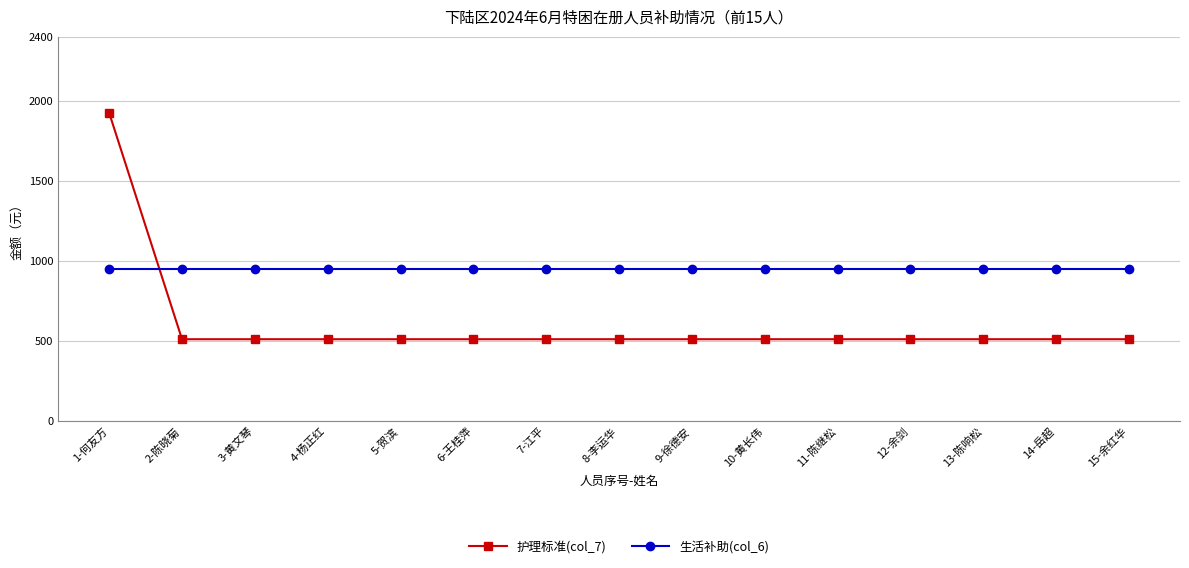

What are all the series names shown in the legend?

护理标准(col_7), 生活补助(col_6)